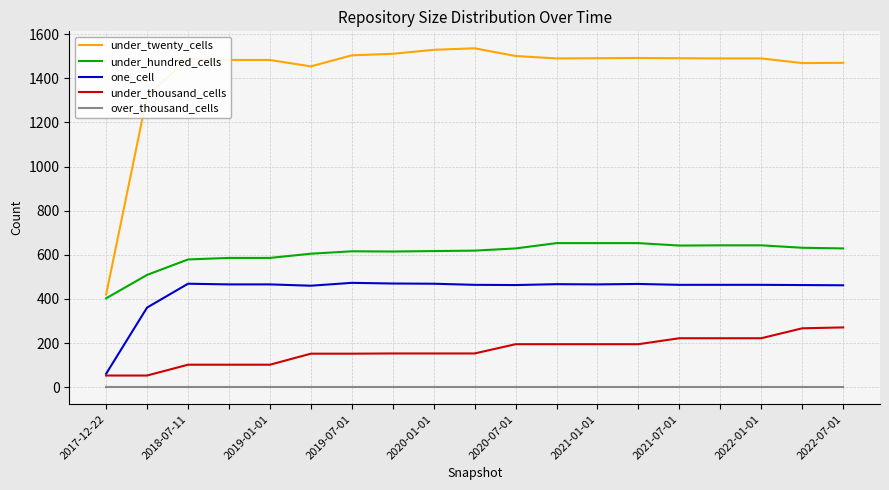

What is the maximum value for under_hundred_cells?

653